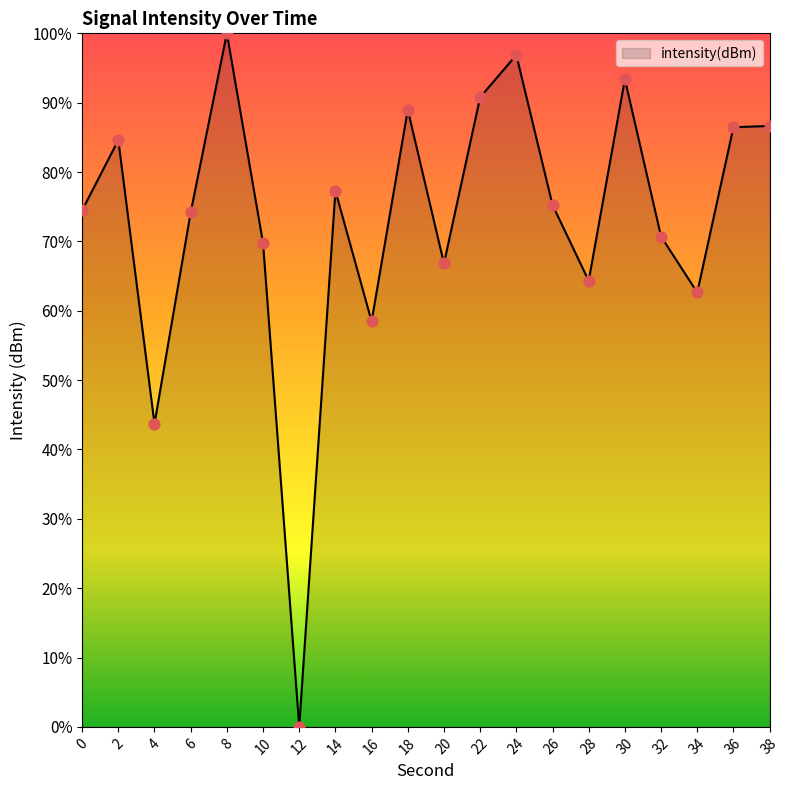

Which has a higher value, 12 or 24?

24